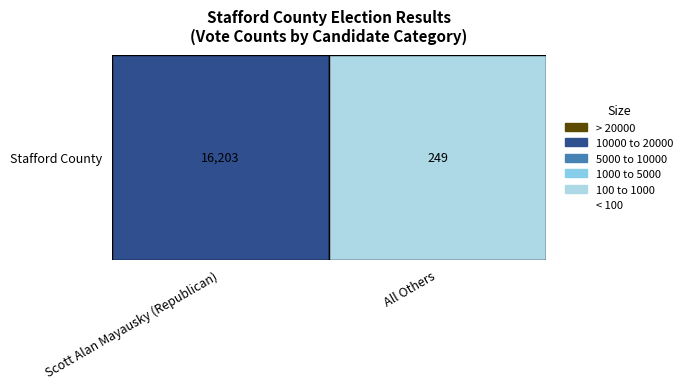

Rank the categories by value from highest to lowest.

Scott Alan Mayausky (Republican), All Others